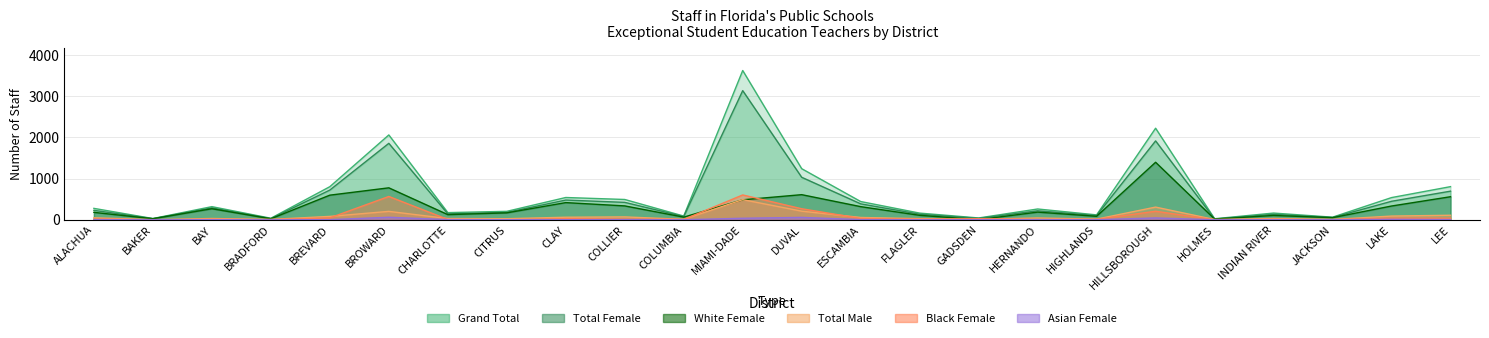

What is the difference between the White Female values at INDIAN RIVER and LAKE?

229